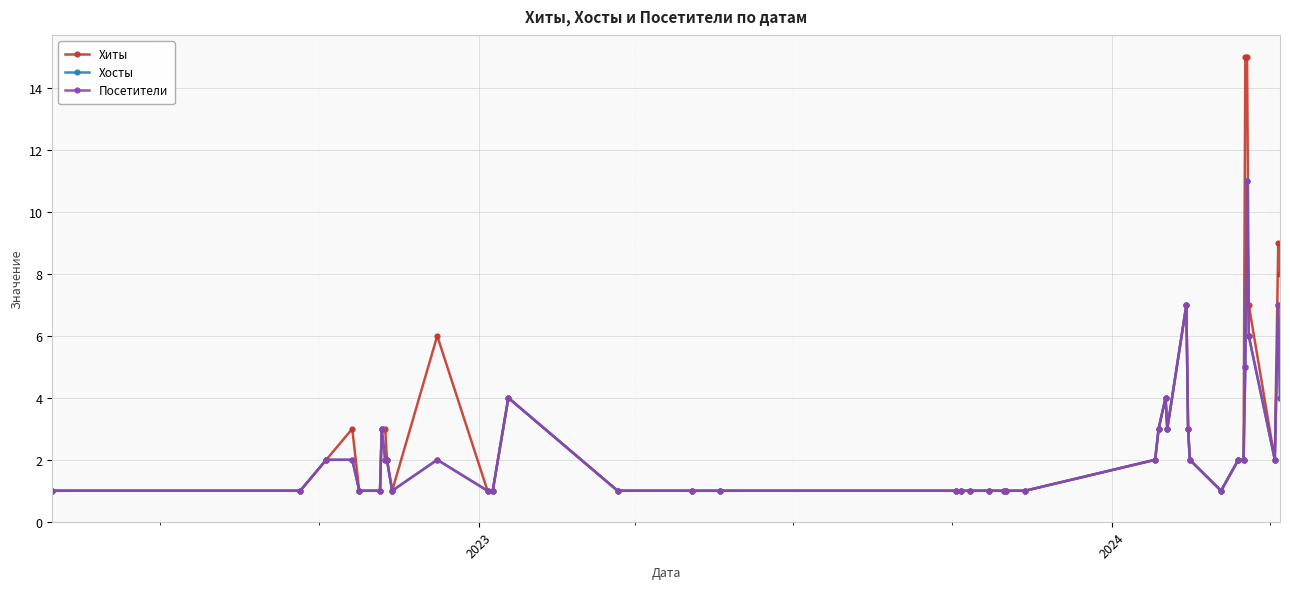

Is this an area chart (filled region under the line)?

No